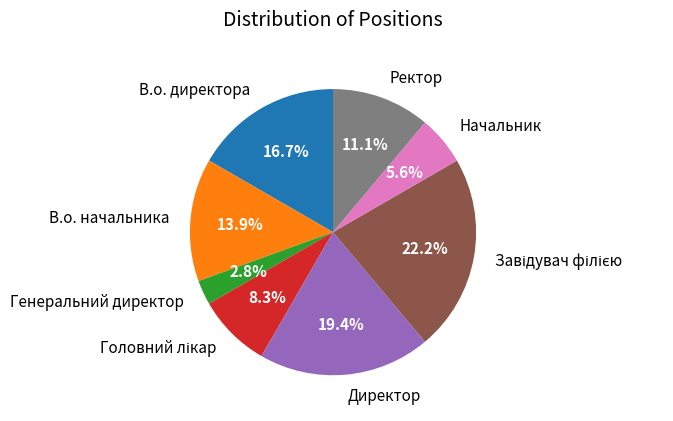

The Директор slice represents 19% of the pie. True or false?

True